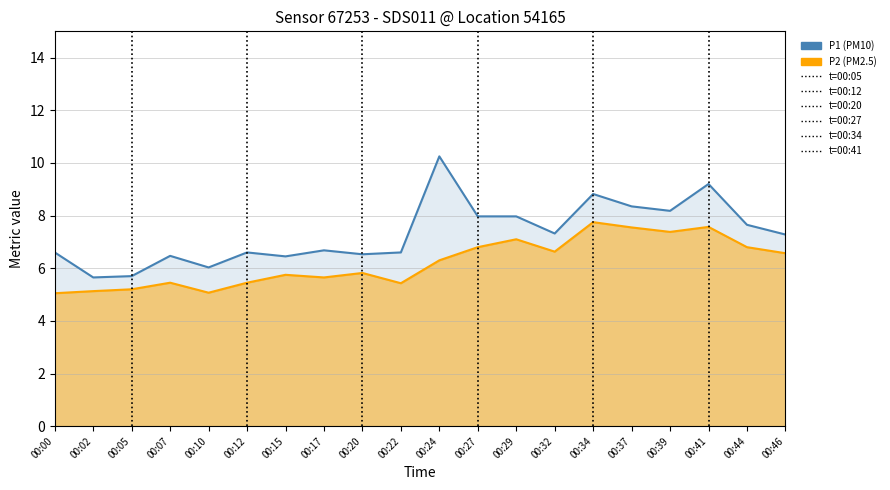

At 00:39, list the series in order from smallest to largest.

P2 (PM2.5), P1 (PM10)